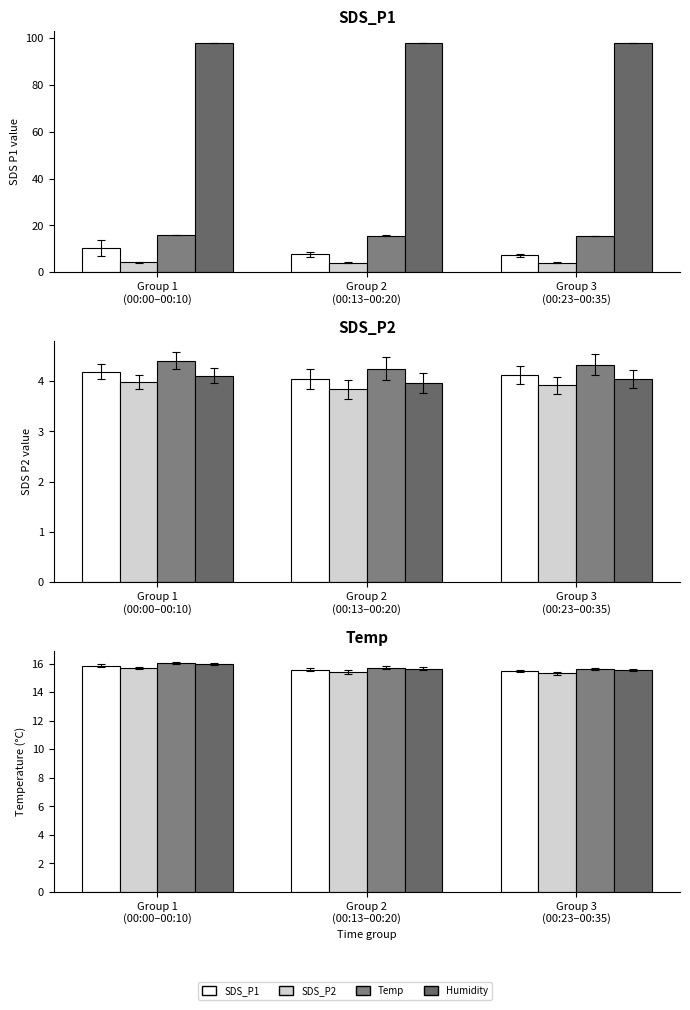

What is the difference between the Temp values at Group 2
(00:13–00:20) and Group 3
(00:23–00:35)?

0.1